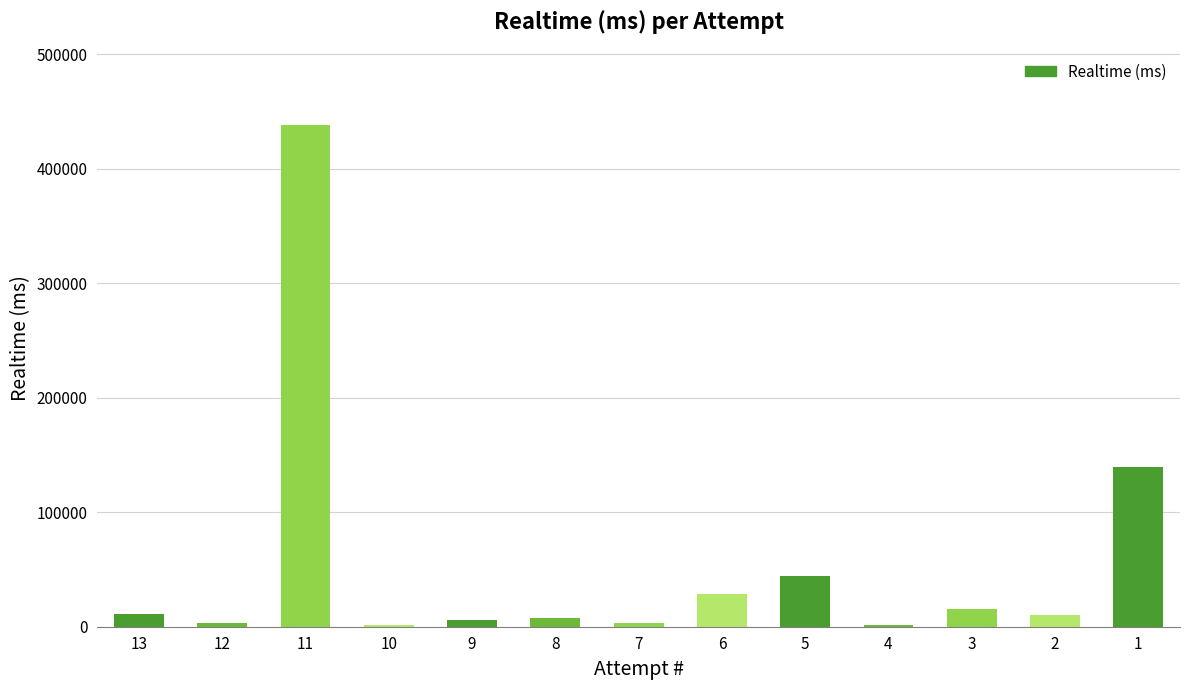

What is the sum of the values at 6 and 10?

30407